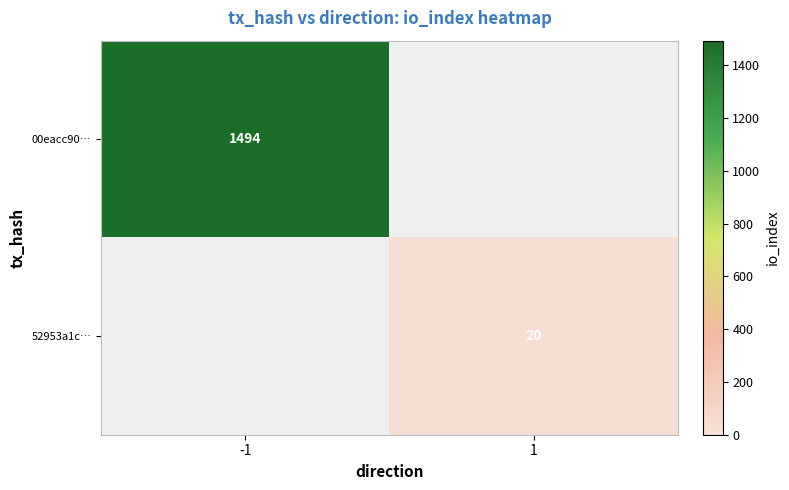

True or false: 52953a1c… has a value of 20 at 1.

True